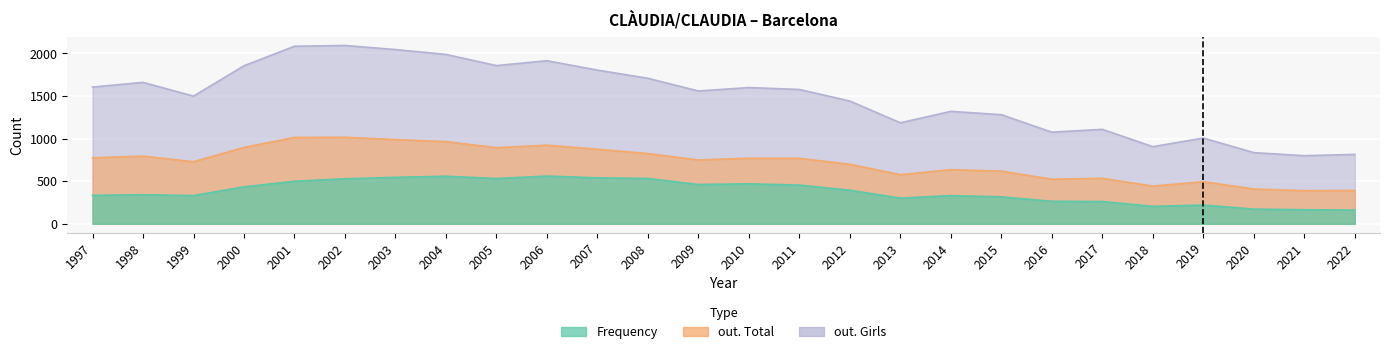

The out. Total series shows 635 at 2014. True or false?

True